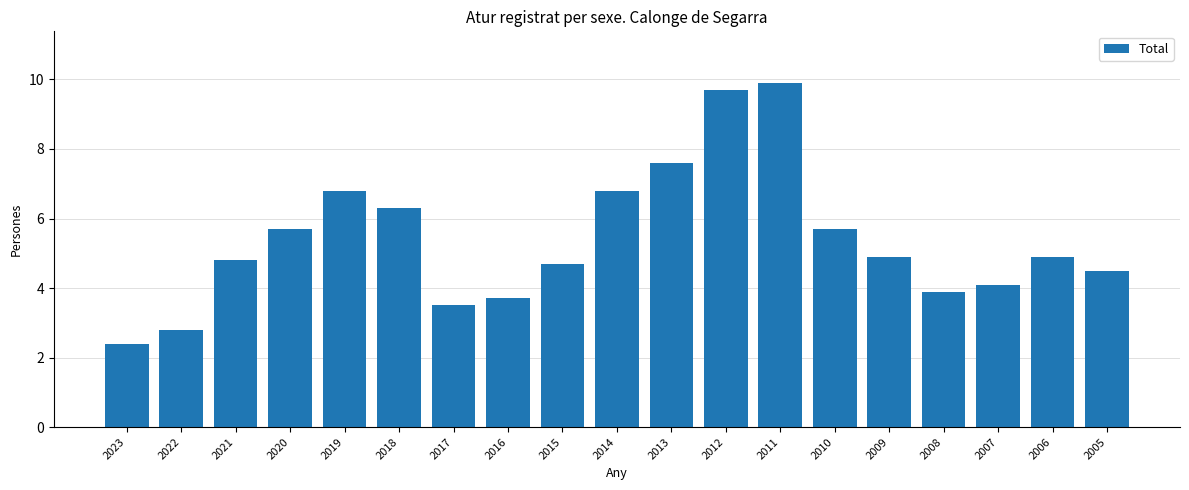

What is the difference between the maximum and minimum values?

7.5